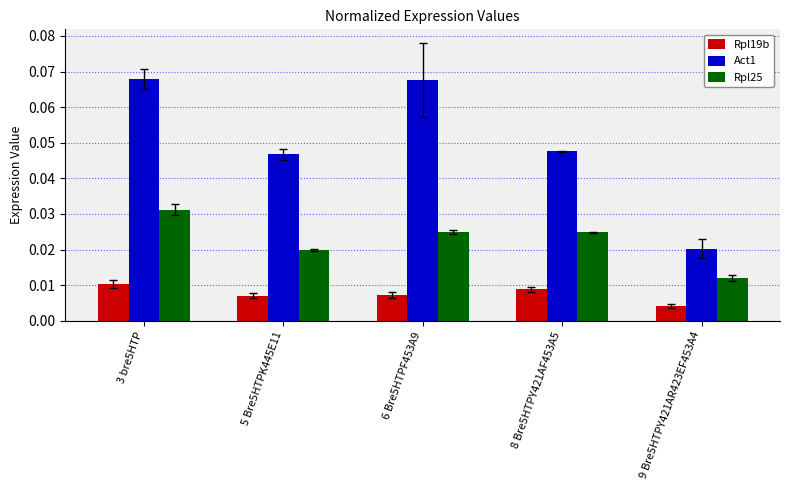

At how many categories does at least one series exceed 0?

5